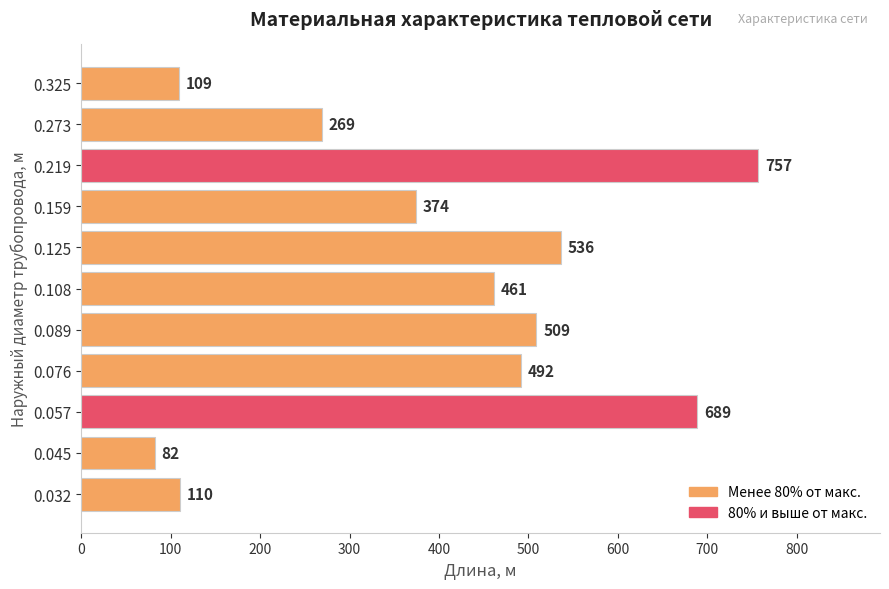

What is the change in value from 0.032 to 0.057?

+579